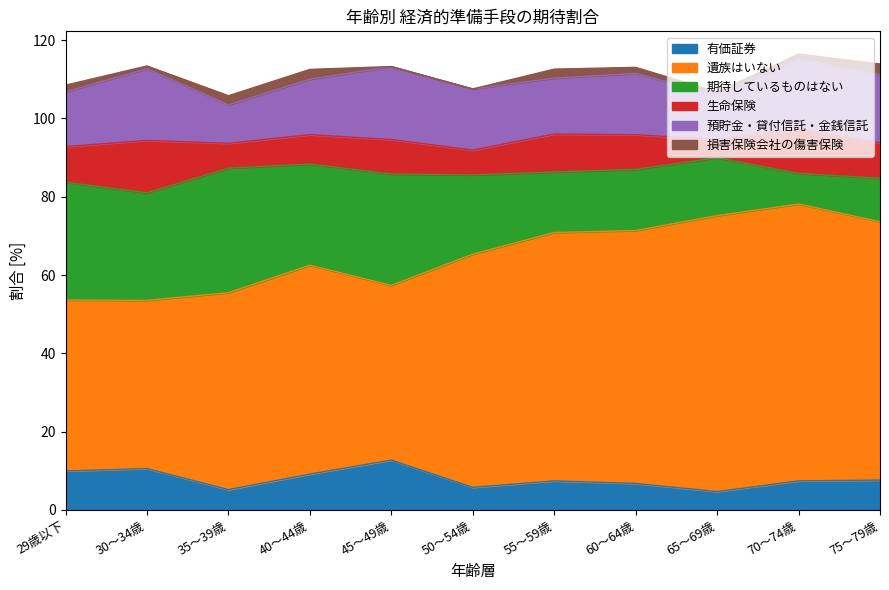

What is the average value of the 生命保険 series?

8.7